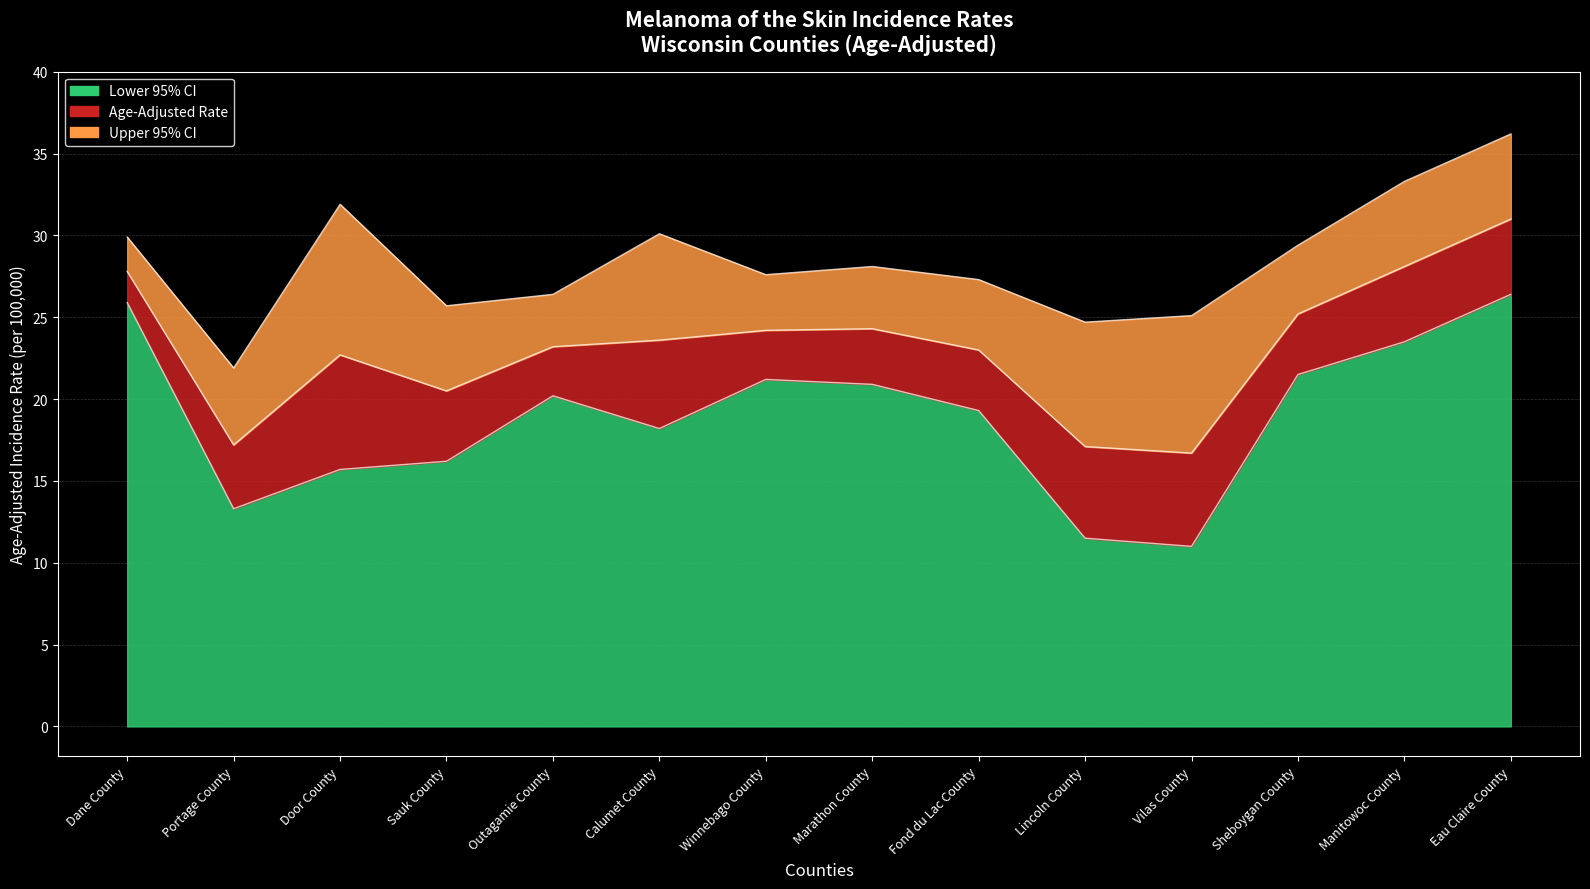

What is the total value across all series at Sauk County?

62.4